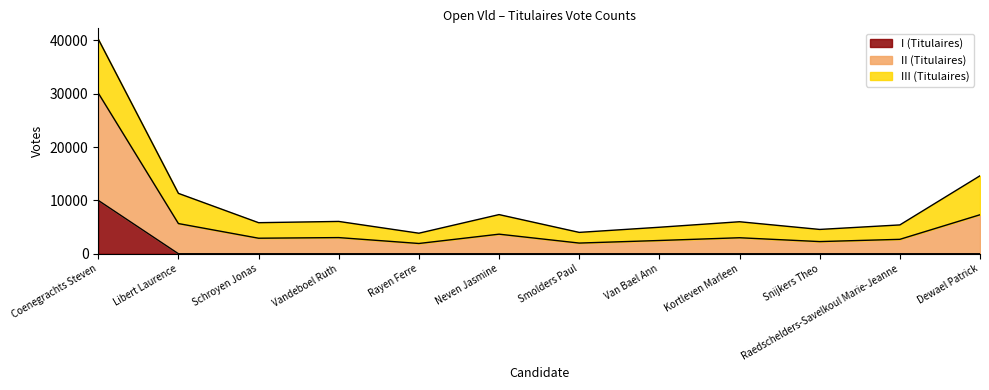

Which series has the largest range (max minus min)?

II (Titulaires)